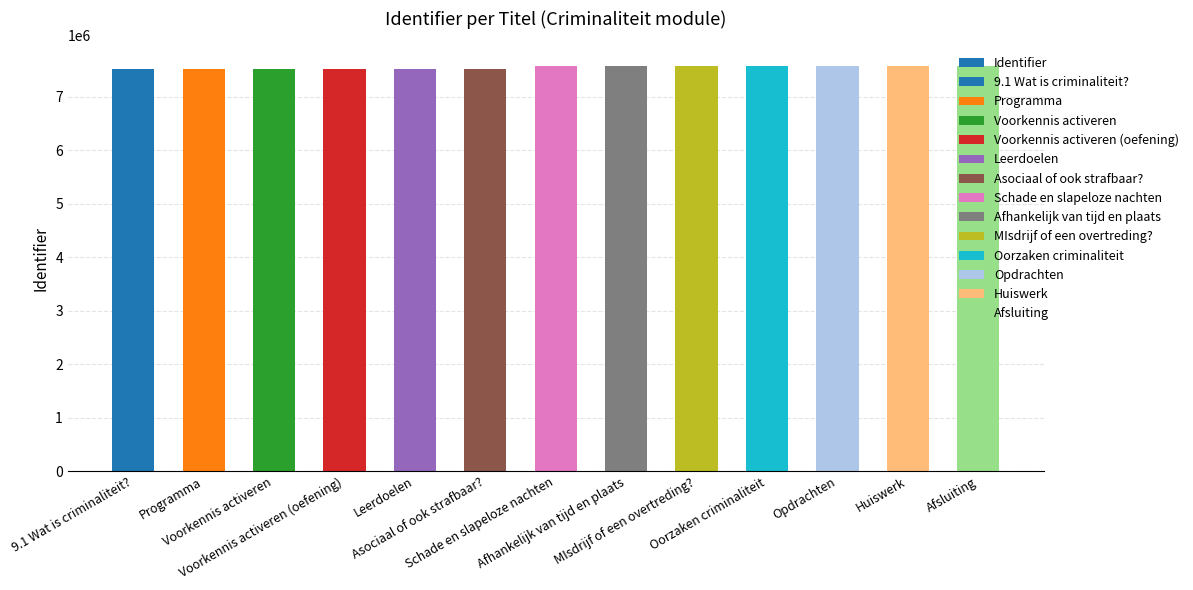

What is the difference between the values at Asociaal of ook strafbaar? and Programma?

501